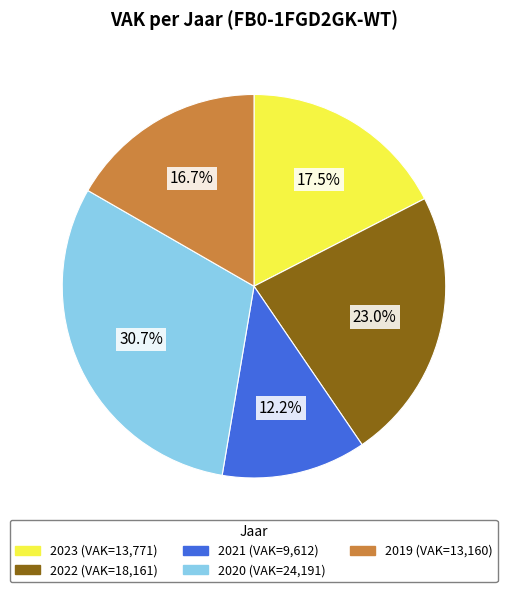

Is there a majority slice in this chart?

No